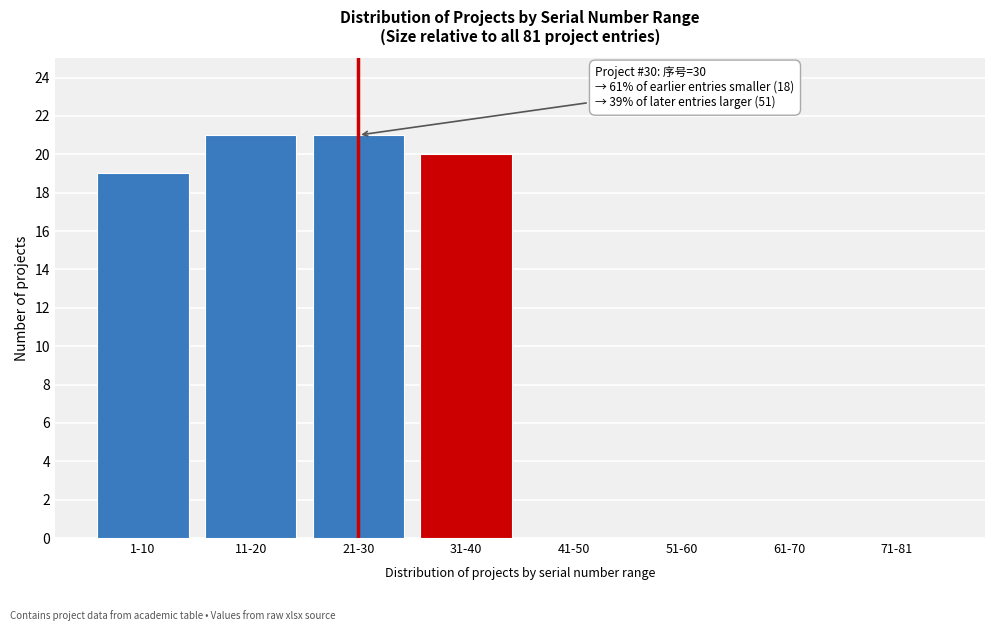

Reading right to left, extract all data points from this chart.

71-81=0	61-70=0	51-60=0	41-50=0	31-40=20	21-30=21	11-20=21	1-10=19